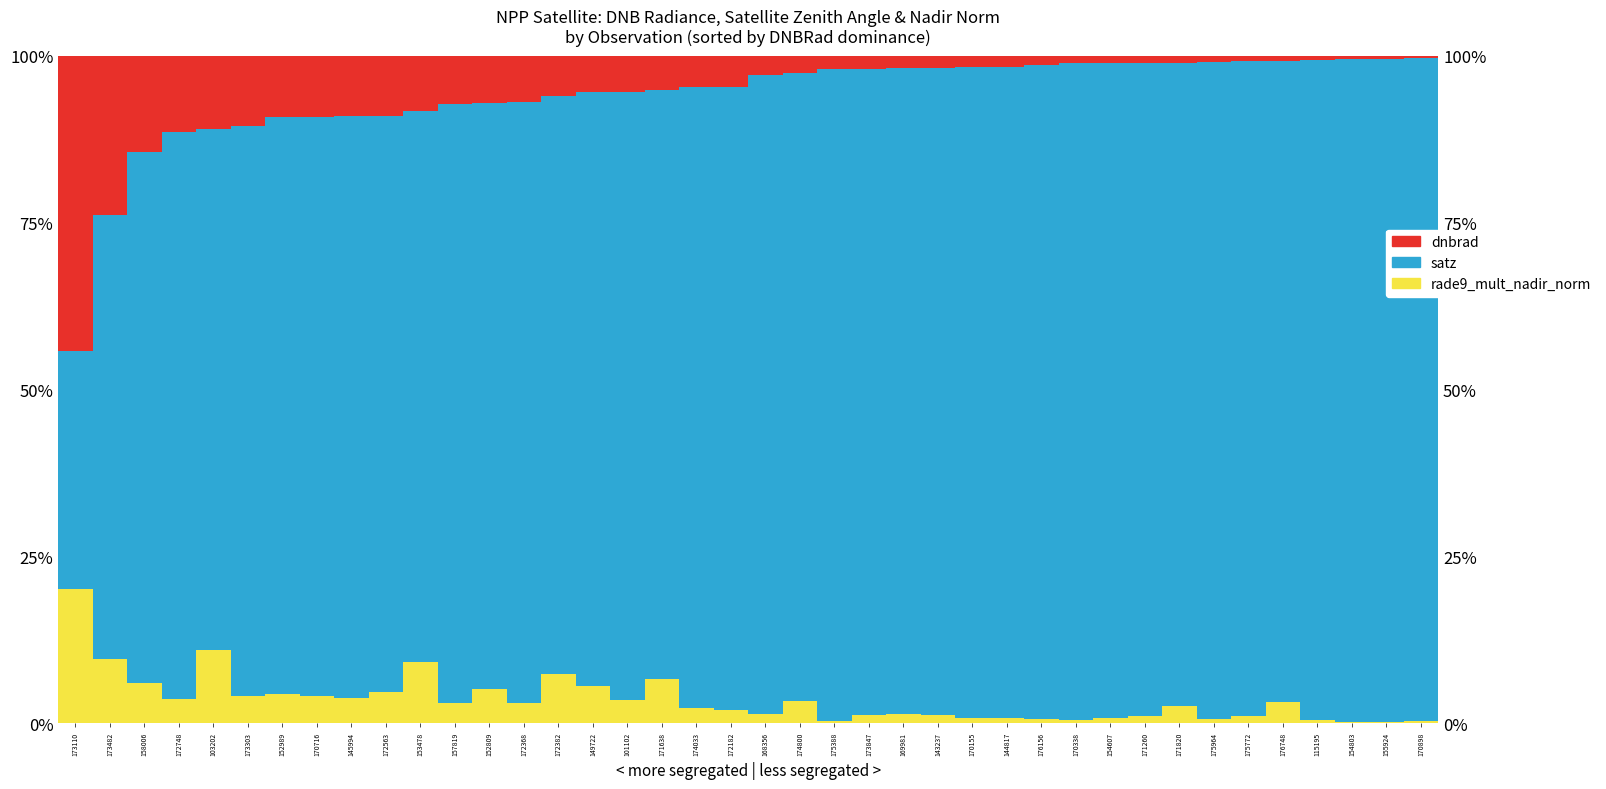

Which series has the largest range (max minus min)?

satz